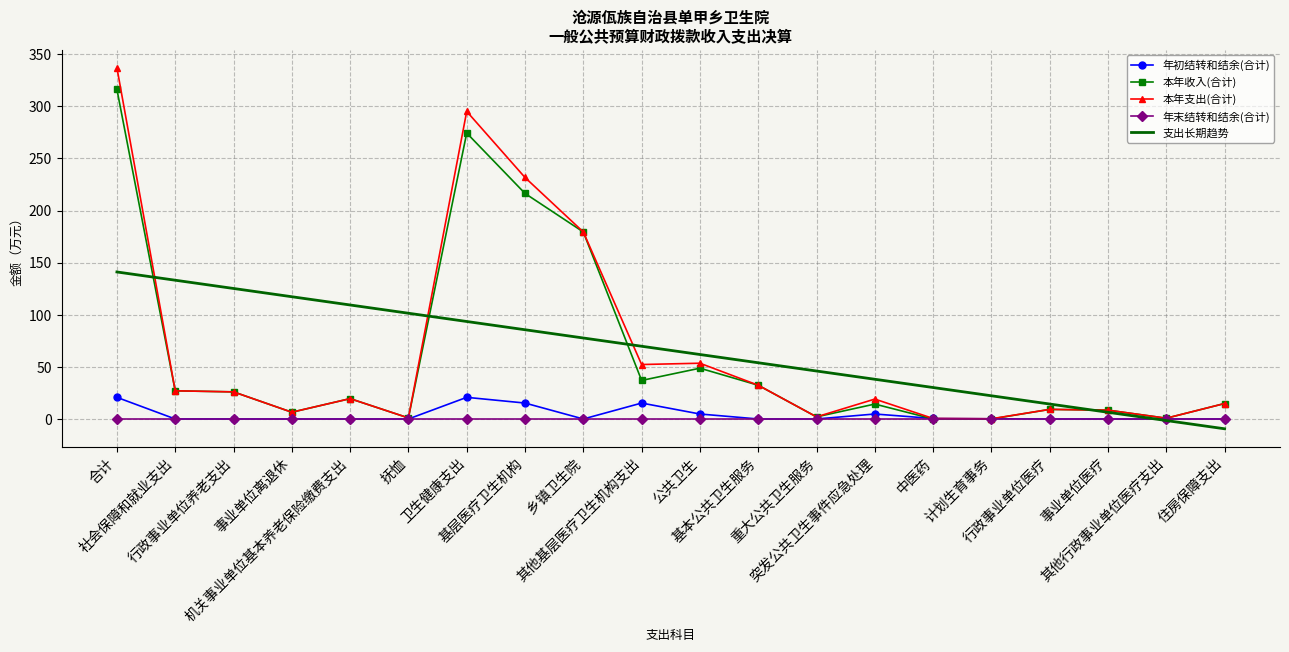

At which label does 支出长期趋势 first exceed 69?

合计